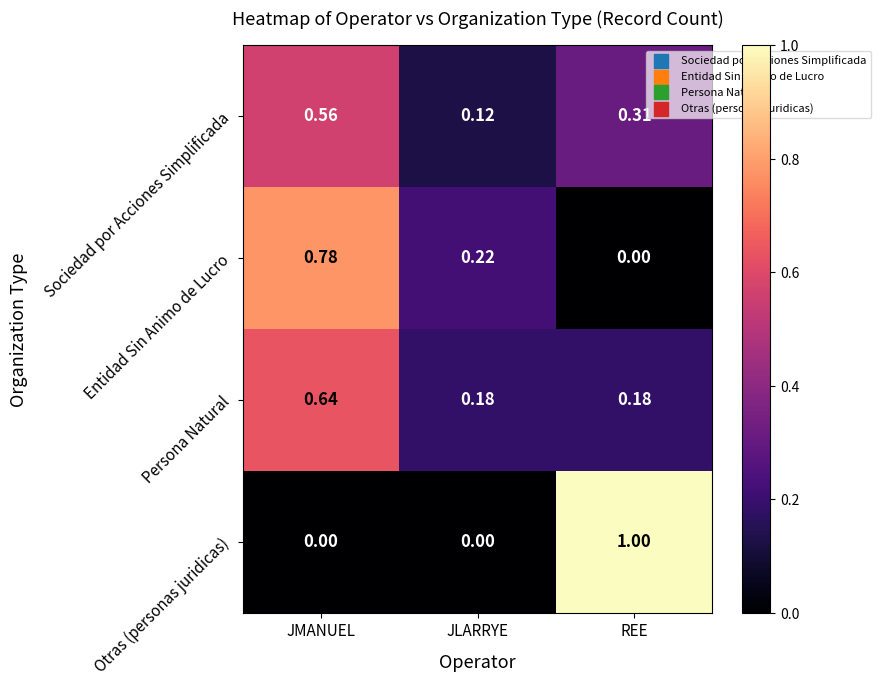

At which category does the chart reach its peak across all series?

REE